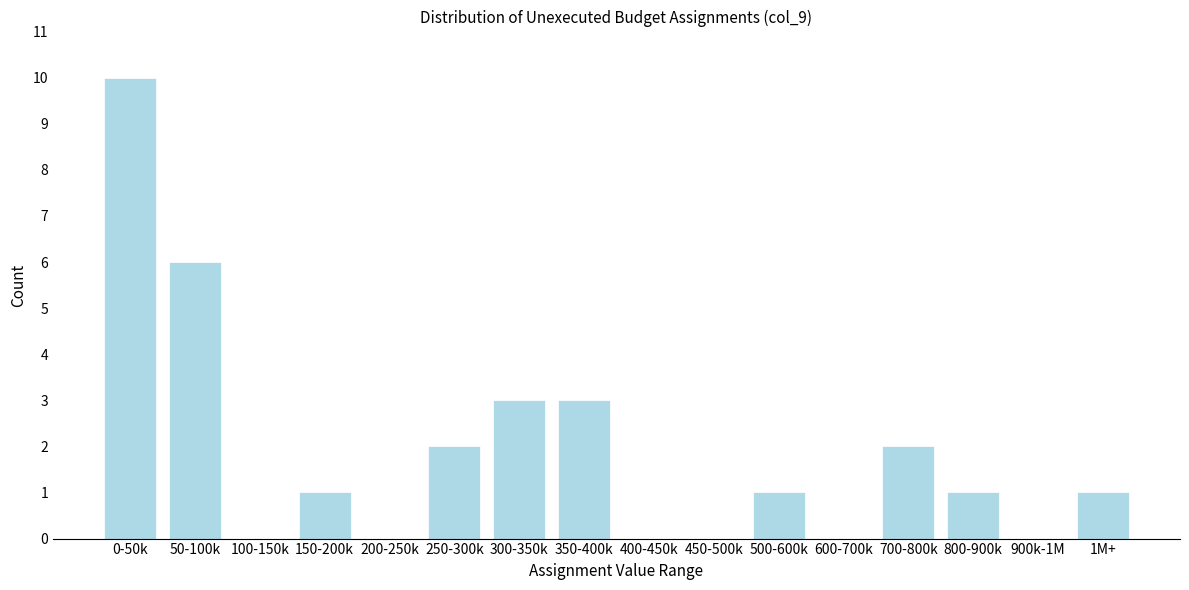

Reading right to left, list all the values displayed in this chart.

1M+=1	900k-1M=0	800-900k=1	700-800k=2	600-700k=0	500-600k=1	450-500k=0	400-450k=0	350-400k=3	300-350k=3	250-300k=2	200-250k=0	150-200k=1	100-150k=0	50-100k=6	0-50k=10